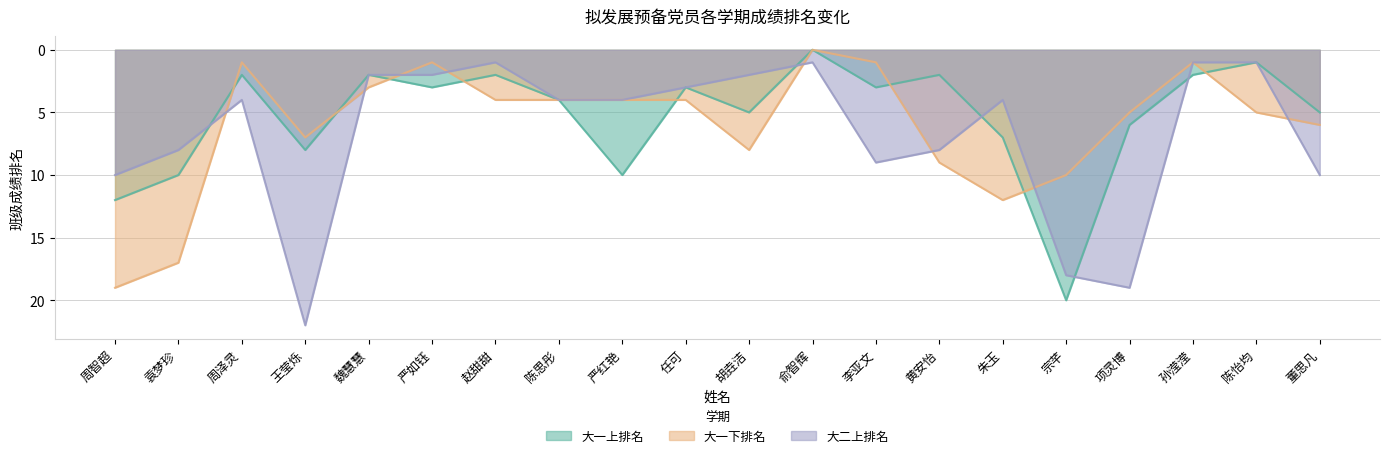

Where is 大一下排名 nearest to the value 9?

黄安怡